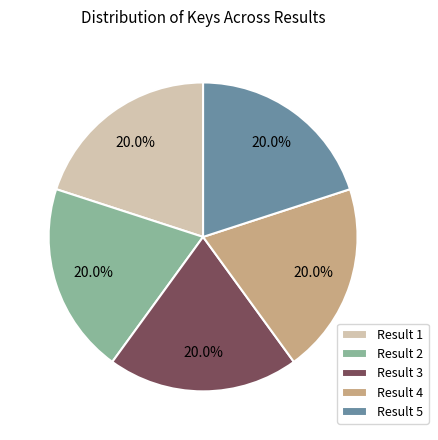

What is the ratio of the value at Result 1 to the value at Result 3?

1.0